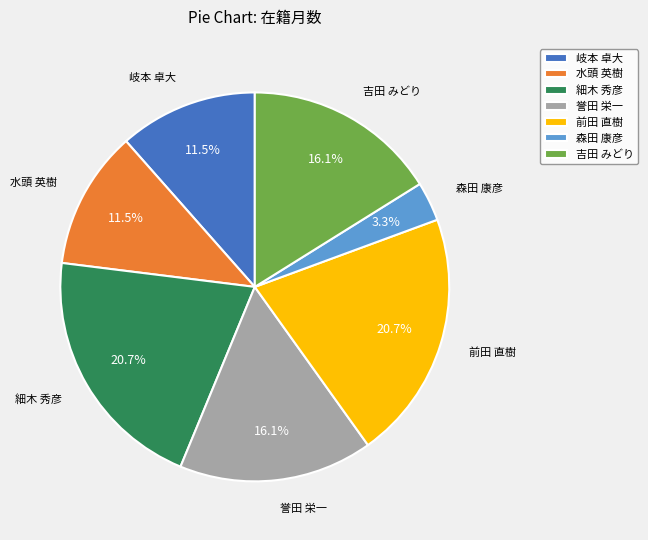

Do 誉田 栄一 and 前田 直樹 together represent more than half of the pie?

No